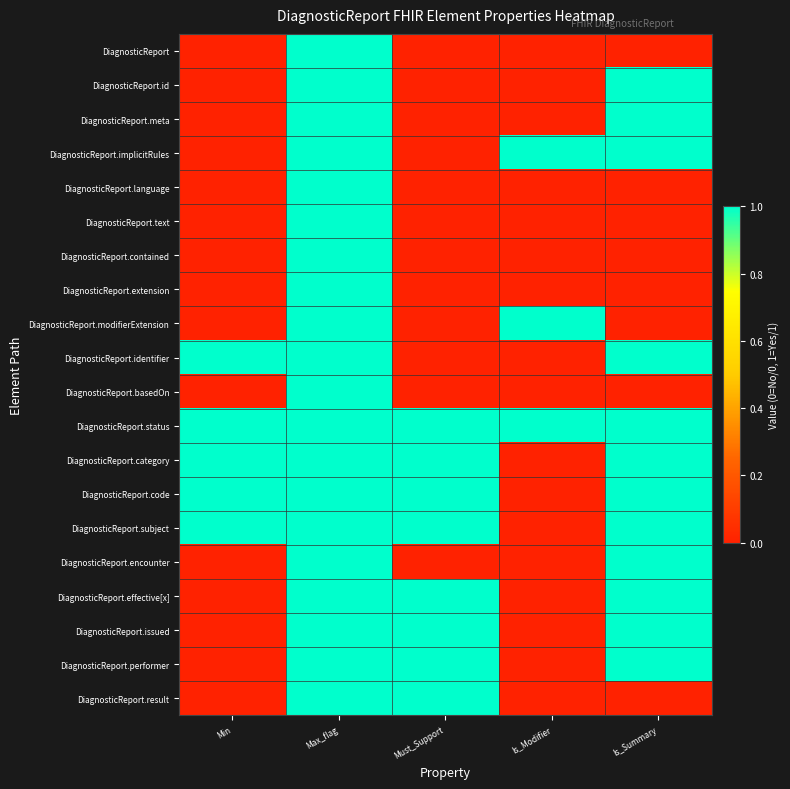

Reading left to right, extract all data points from this chart.

DiagnosticReport: Min=0	Max_flag=1	Must_Support=0	Is_Modifier=0	Is_Summary=0
DiagnosticReport.id: Min=0	Max_flag=1	Must_Support=0	Is_Modifier=0	Is_Summary=1
DiagnosticReport.meta: Min=0	Max_flag=1	Must_Support=0	Is_Modifier=0	Is_Summary=1
DiagnosticReport.implicitRules: Min=0	Max_flag=1	Must_Support=0	Is_Modifier=1	Is_Summary=1
DiagnosticReport.language: Min=0	Max_flag=1	Must_Support=0	Is_Modifier=0	Is_Summary=0
DiagnosticReport.text: Min=0	Max_flag=1	Must_Support=0	Is_Modifier=0	Is_Summary=0
DiagnosticReport.contained: Min=0	Max_flag=1	Must_Support=0	Is_Modifier=0	Is_Summary=0
DiagnosticReport.extension: Min=0	Max_flag=1	Must_Support=0	Is_Modifier=0	Is_Summary=0
DiagnosticReport.modifierExtension: Min=0	Max_flag=1	Must_Support=0	Is_Modifier=1	Is_Summary=0
DiagnosticReport.identifier: Min=1	Max_flag=1	Must_Support=0	Is_Modifier=0	Is_Summary=1
DiagnosticReport.basedOn: Min=0	Max_flag=1	Must_Support=0	Is_Modifier=0	Is_Summary=0
DiagnosticReport.status: Min=1	Max_flag=1	Must_Support=1	Is_Modifier=1	Is_Summary=1
DiagnosticReport.category: Min=1	Max_flag=1	Must_Support=1	Is_Modifier=0	Is_Summary=1
DiagnosticReport.code: Min=1	Max_flag=1	Must_Support=1	Is_Modifier=0	Is_Summary=1
DiagnosticReport.subject: Min=1	Max_flag=1	Must_Support=1	Is_Modifier=0	Is_Summary=1
DiagnosticReport.encounter: Min=0	Max_flag=1	Must_Support=0	Is_Modifier=0	Is_Summary=1
DiagnosticReport.effective[x]: Min=0	Max_flag=1	Must_Support=1	Is_Modifier=0	Is_Summary=1
DiagnosticReport.issued: Min=0	Max_flag=1	Must_Support=1	Is_Modifier=0	Is_Summary=1
DiagnosticReport.performer: Min=0	Max_flag=1	Must_Support=1	Is_Modifier=0	Is_Summary=1
DiagnosticReport.result: Min=0	Max_flag=1	Must_Support=1	Is_Modifier=0	Is_Summary=0